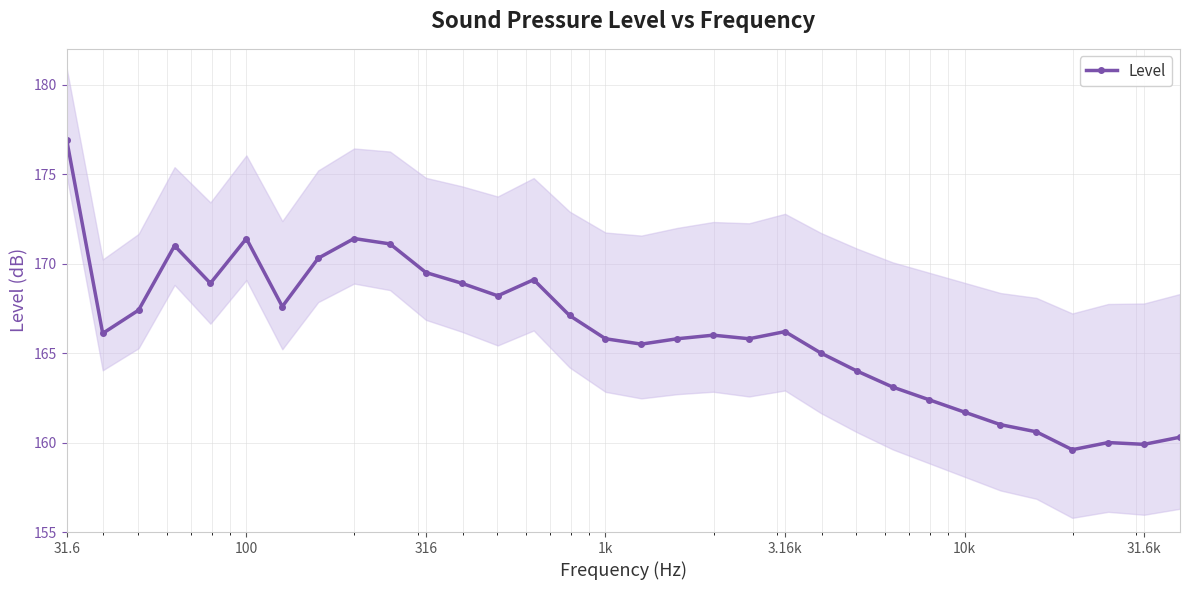

What is the maximum value for Level?

176.9